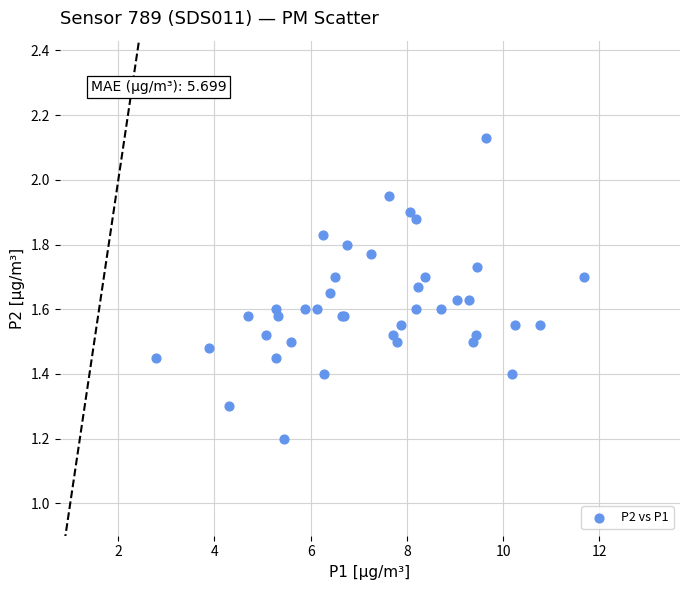

What Y value in the scatter plot is closest to 1?

1.2